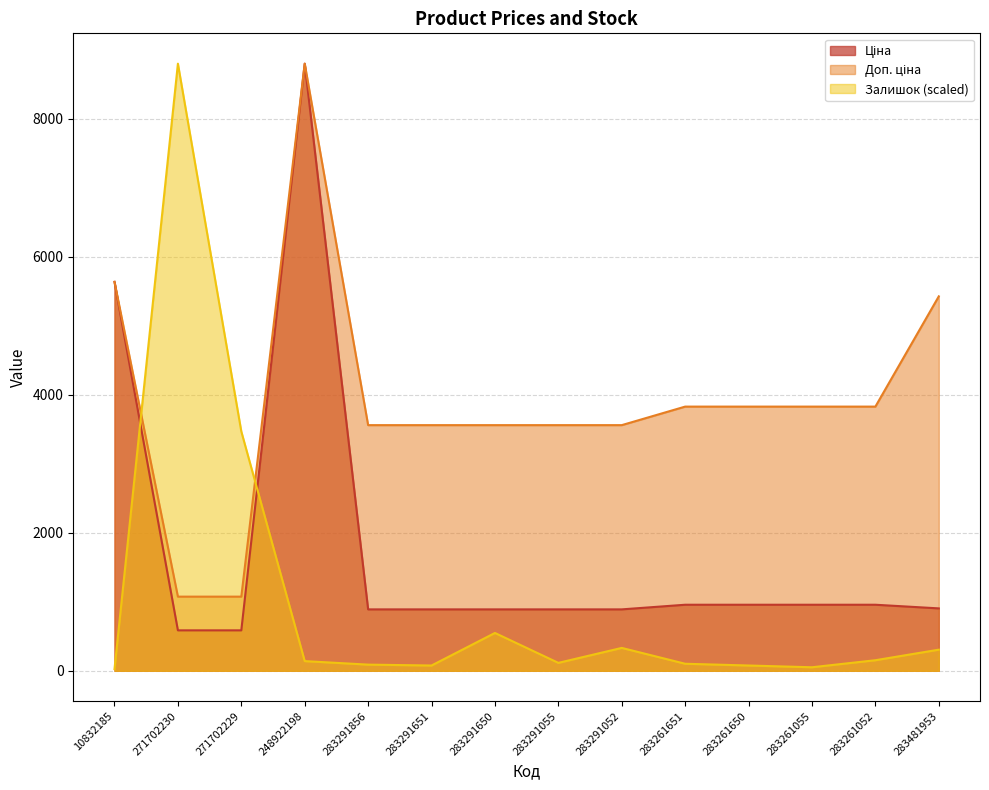

Where does the Доп. ціна series first go above 3828?

10832185